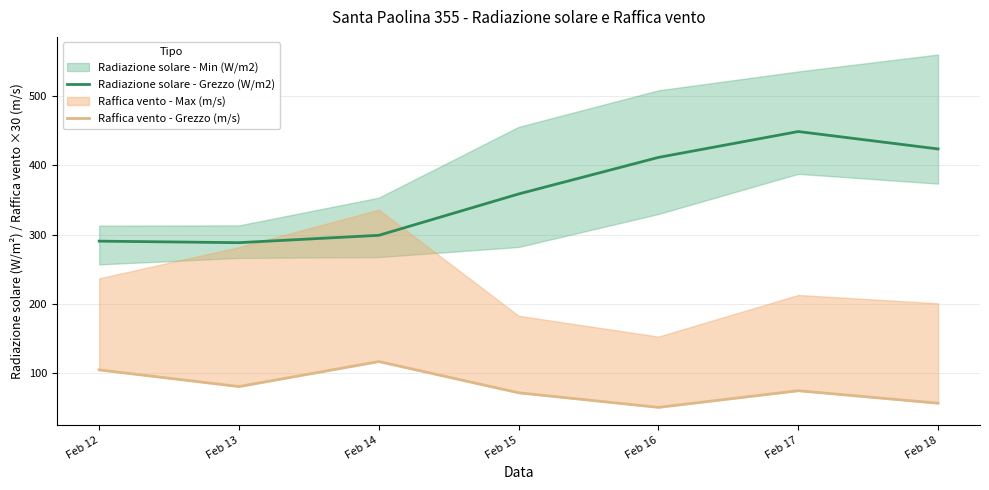

What is the sum of all Radiazione solare - Grezzo (W/m2) values?

2520.0